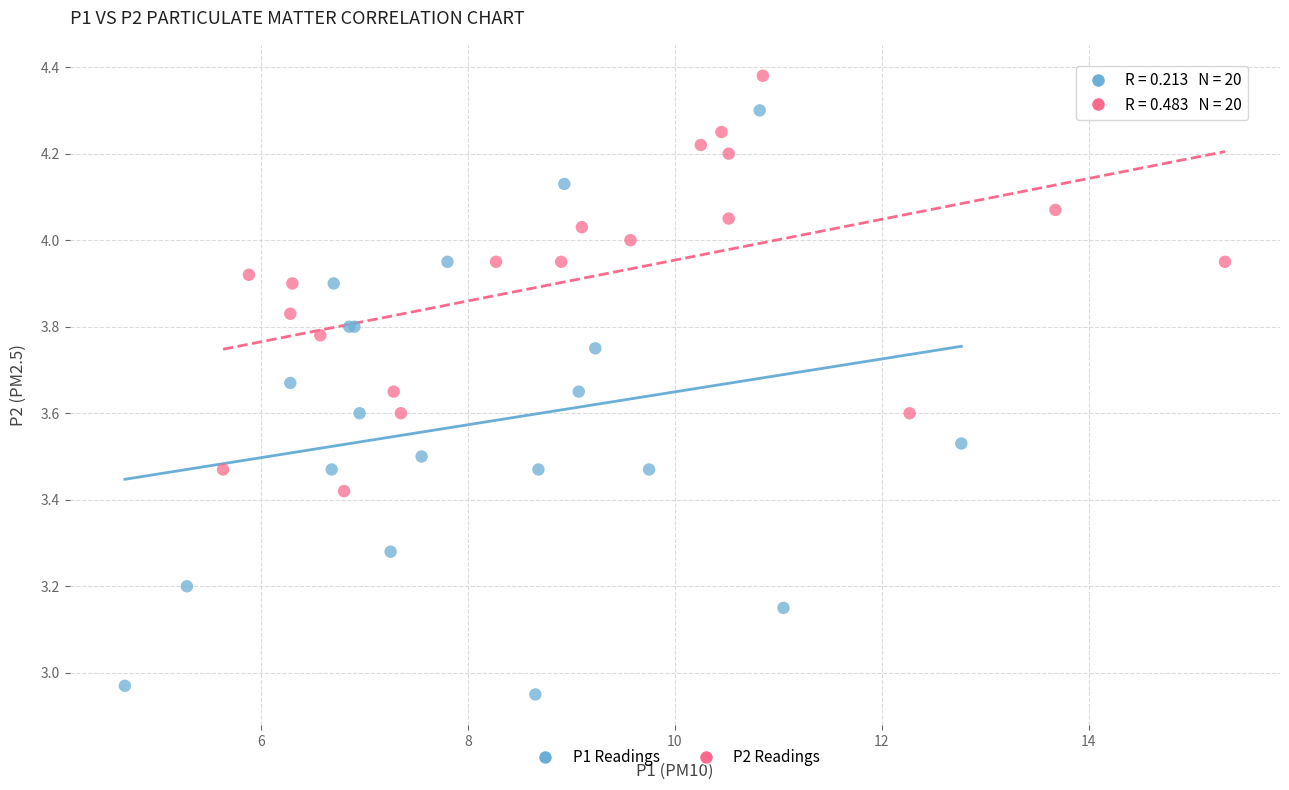

Which series reaches the maximum Y coordinate?

P2 Readings